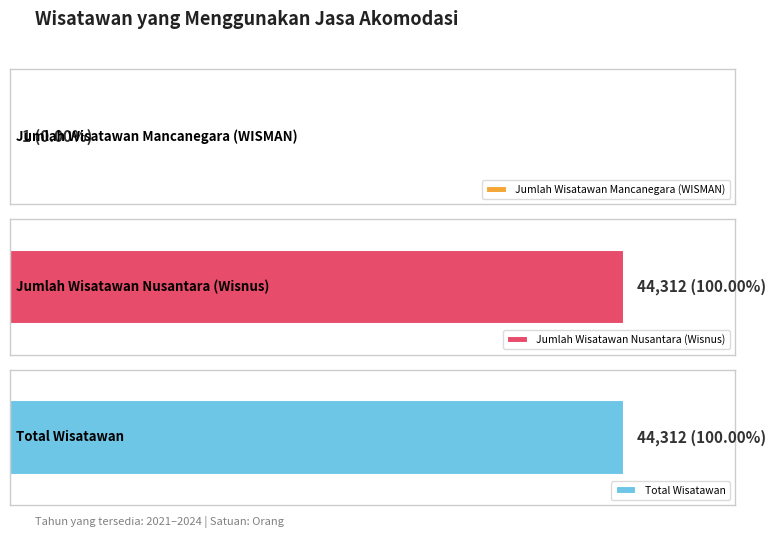

The value of Jumlah Wisatawan Nusantara (Wisnus) at 2024 is 63785. True or false?

False